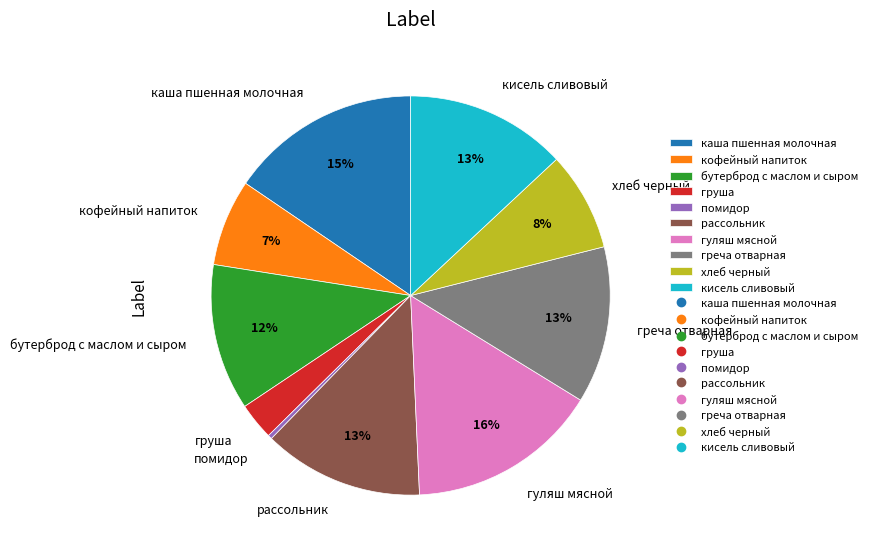

Is the sum of греча отварная and кофейный напиток greater than half?

No